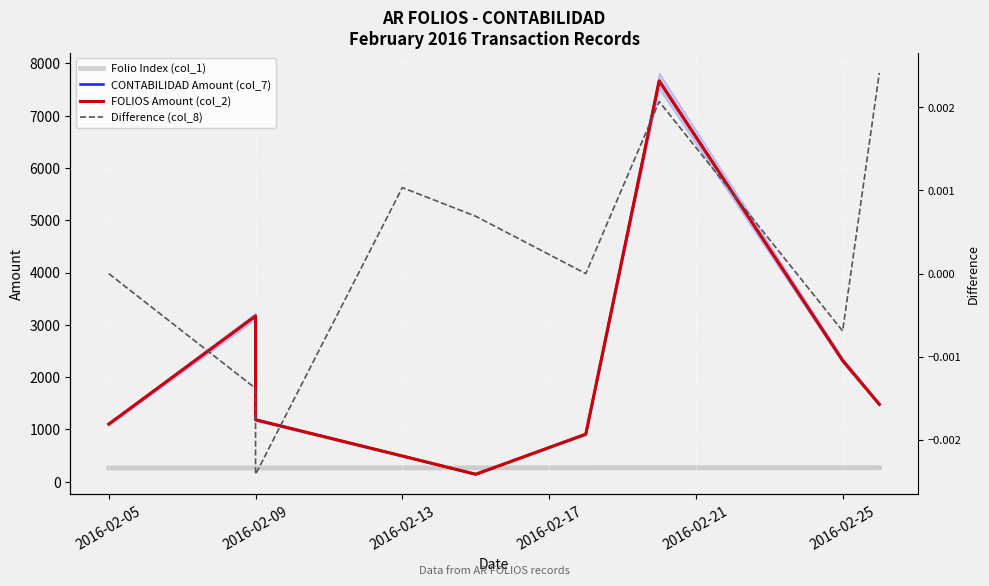

What is the difference between the maximum and second lowest values in the CONTABILIDAD Amount (col_7) series?

7174.4